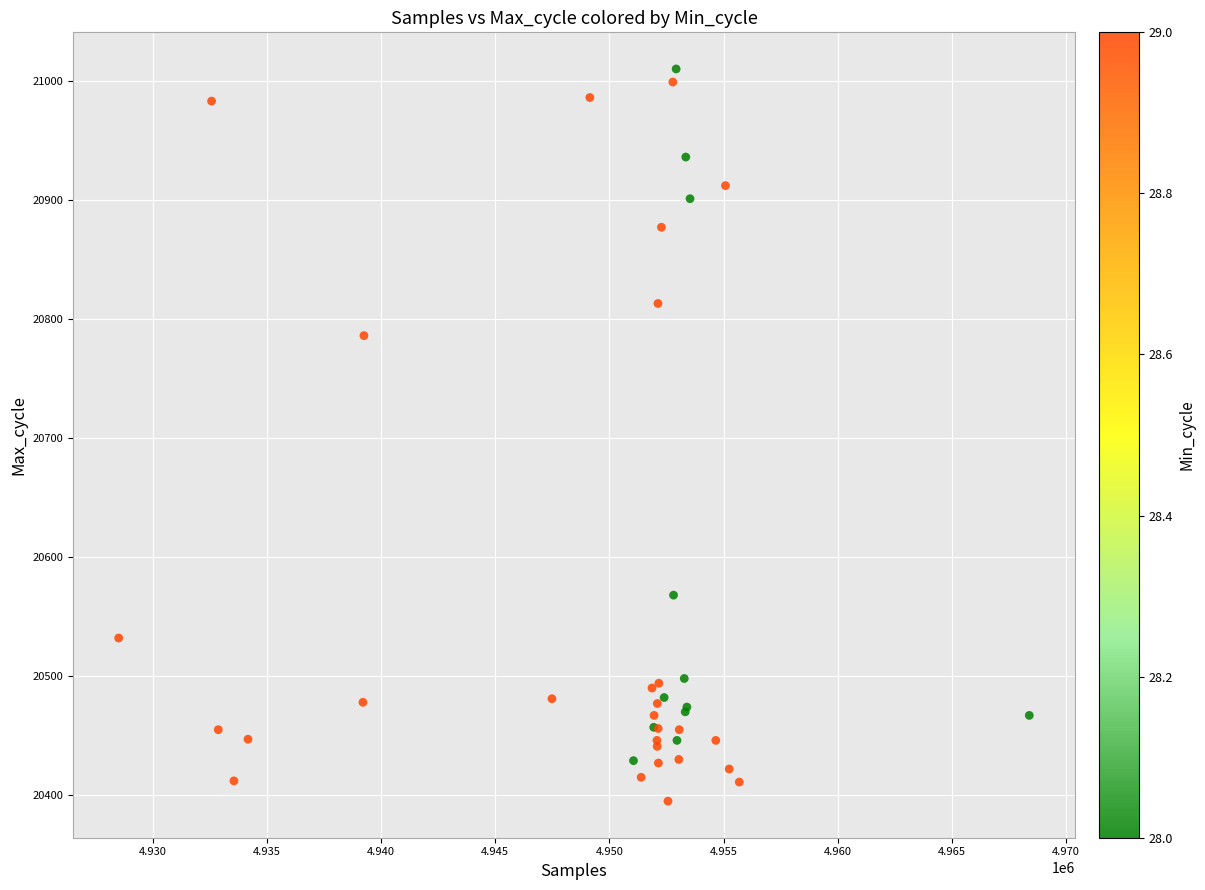

What Y value in the scatter plot is closest to 20702?

20786